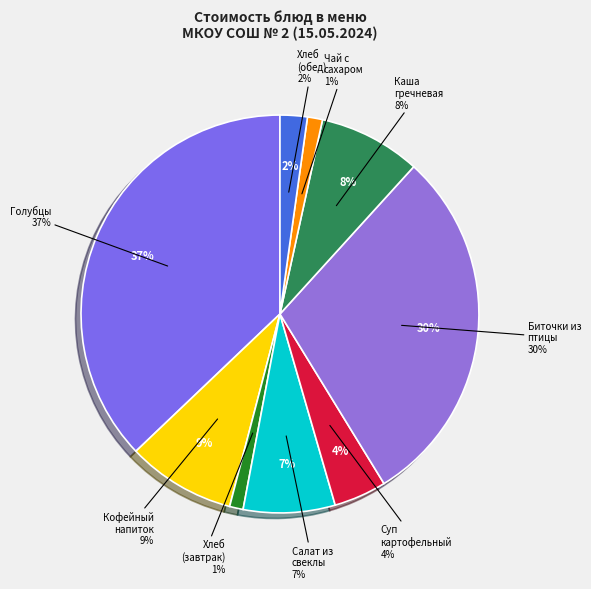

Is it true that Хлеб пшеничный (булка Тавдинская) обед is 1% of the pie?

False